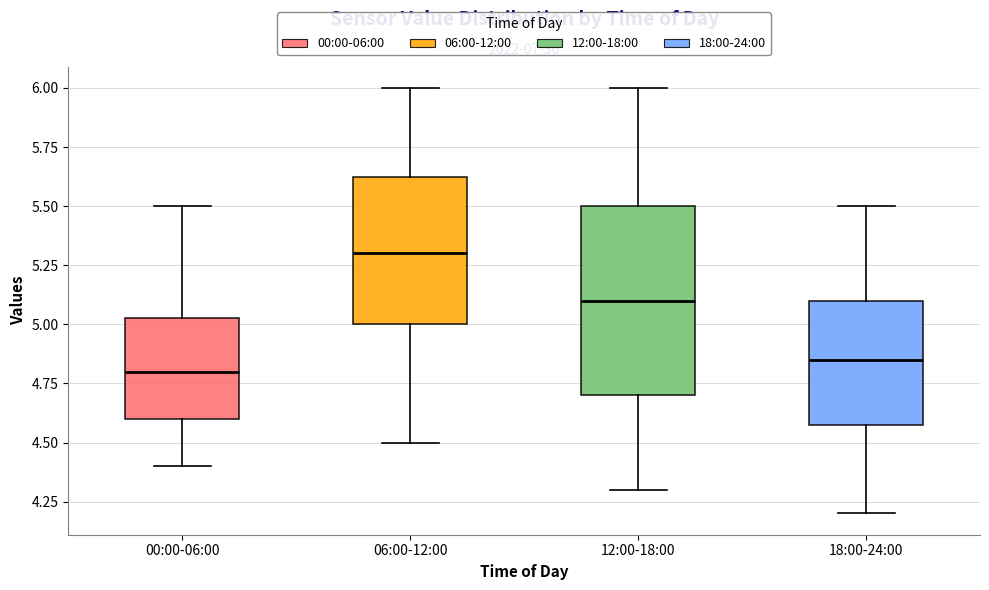

Where is the upper edge of the box for 06:00-12:00 on the y-axis? The values are not printed on the chart, so give them approximately, as read against the axis.

5.65